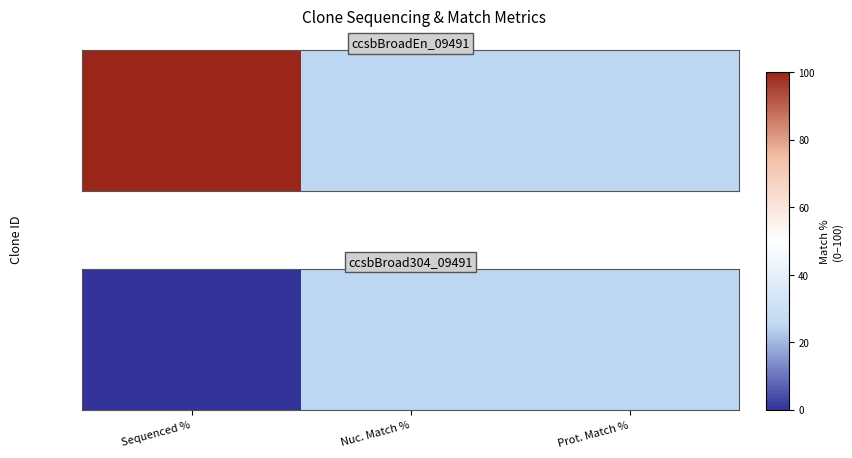

How many data points are less than 24?

1